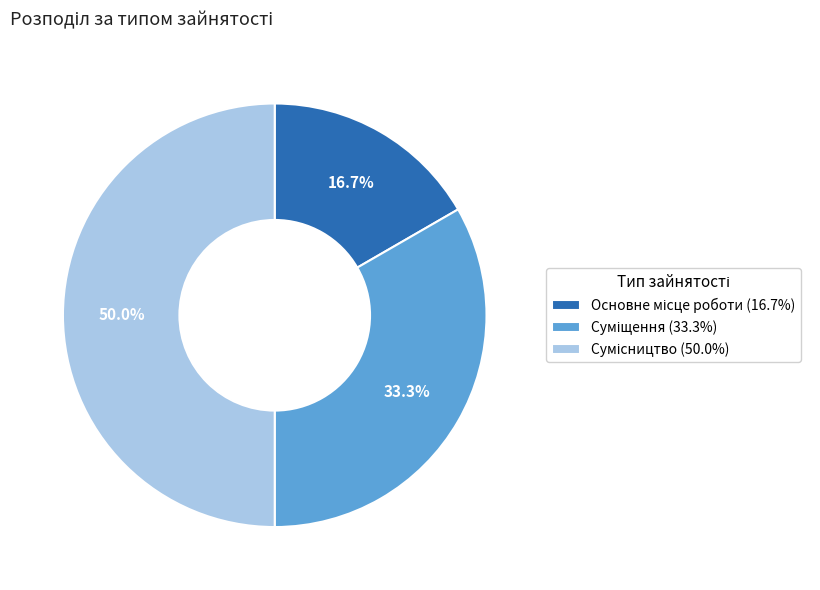

Count the number of slices in the pie.

3